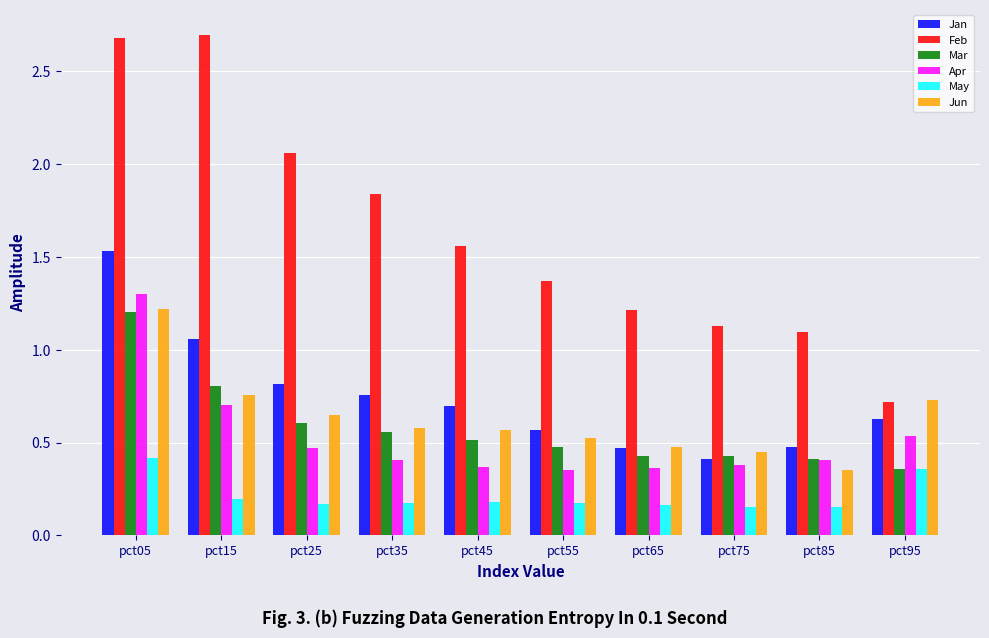

At how many categories does at least one series exceed 1?

9